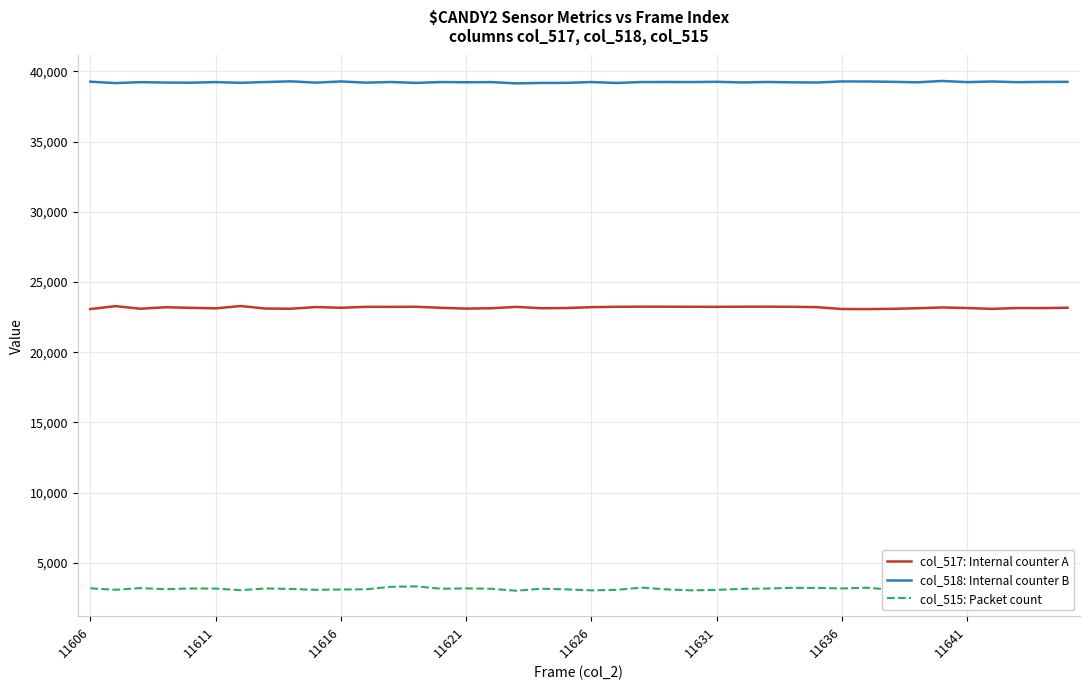

What are all the series names shown in the legend?

col_517: Internal counter A, col_518: Internal counter B, col_515: Packet count